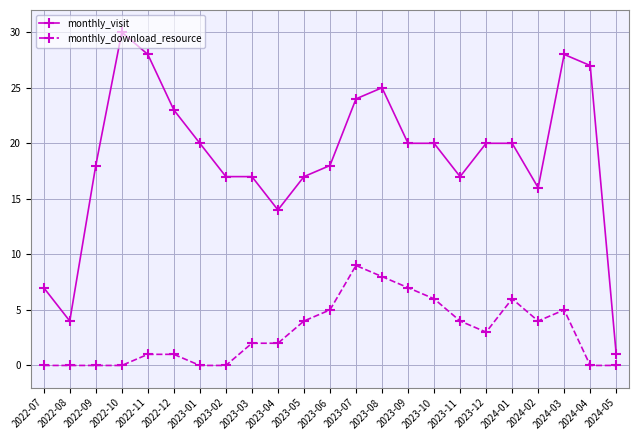

What is the sum of the monthly_visit values at 2023-03 and 2022-10?

47